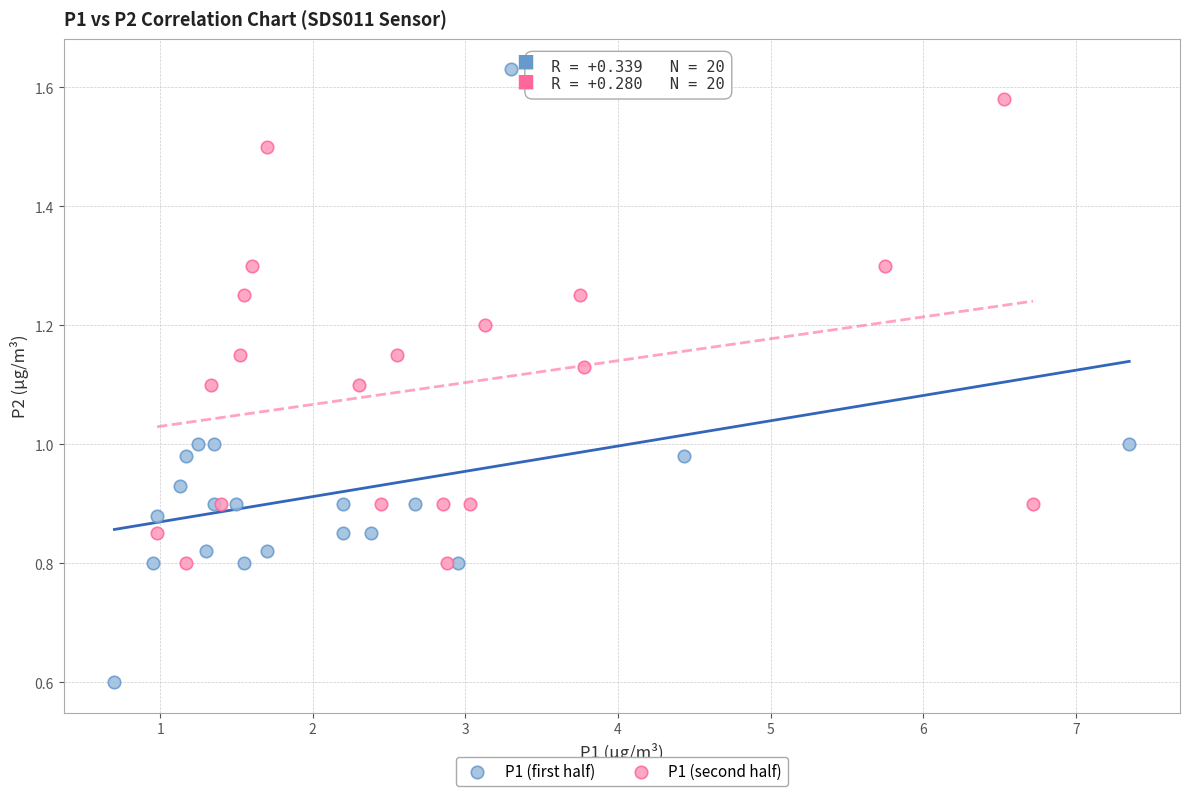

Which series contains the lowest Y value?

P1 (first half)